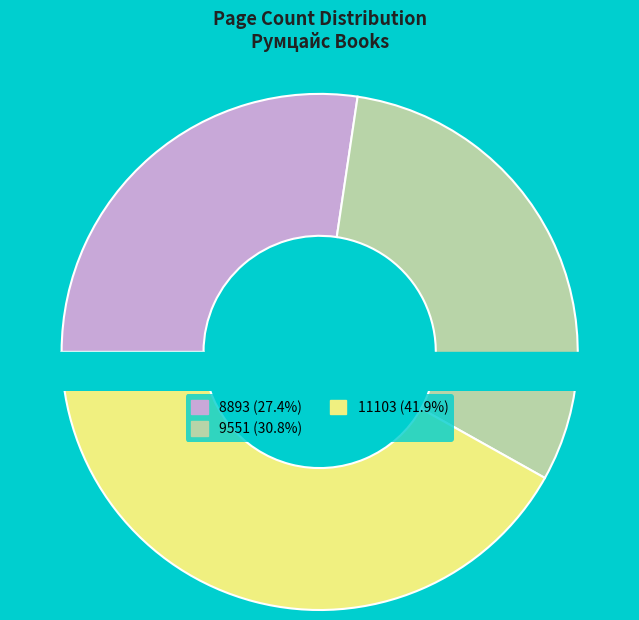

Is it true that 11103 is 42% of the pie?

True